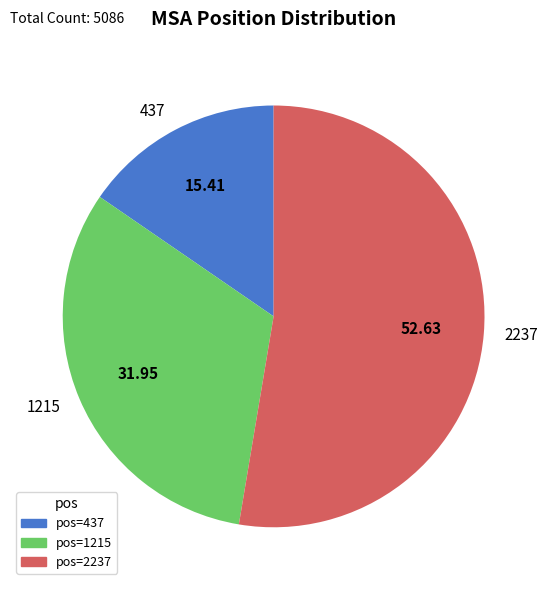

How many slices are in this pie chart?

3